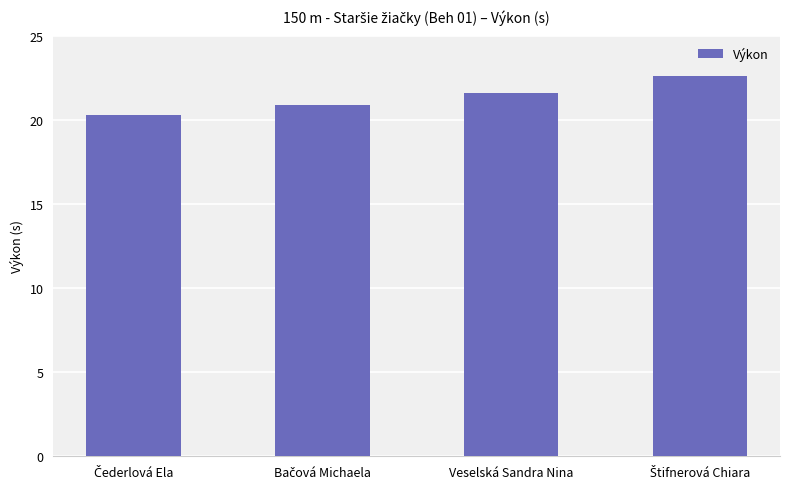

What is the value of the 3rd bar from the left?

21.6